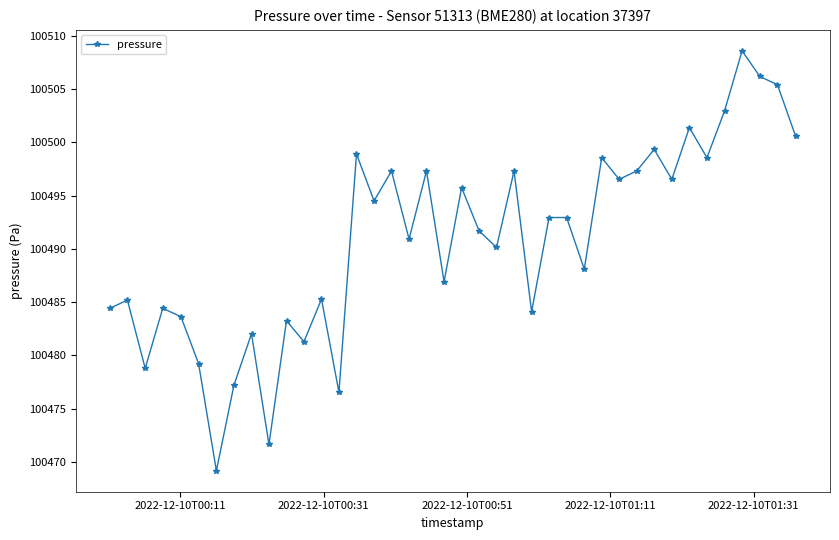

How many lines are shown in the chart?

1